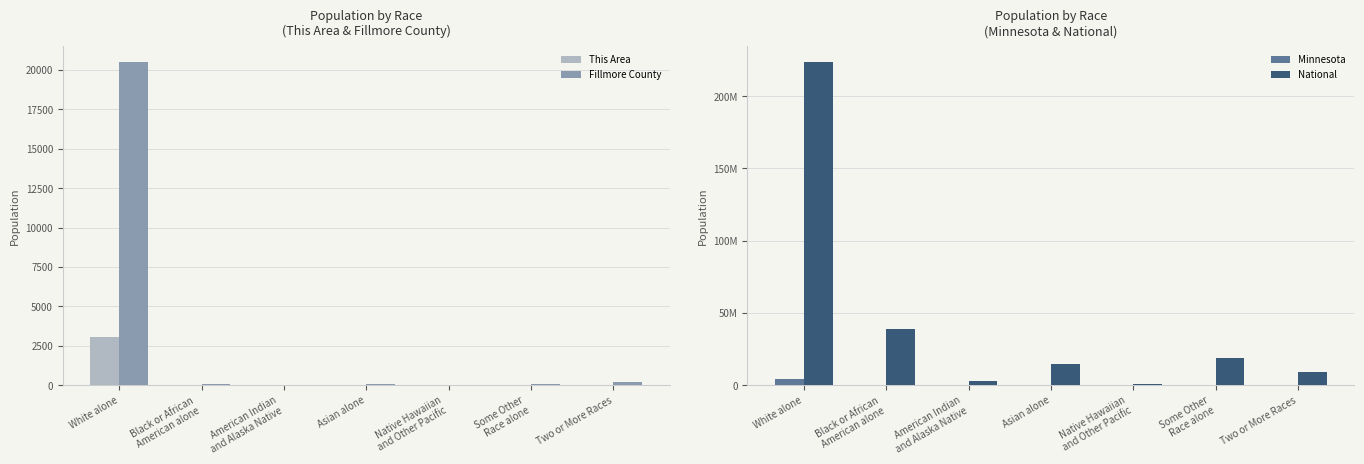

Rank the series at American Indian
and Alaska Native from highest to lowest value.

National, Minnesota, Fillmore County, This Area